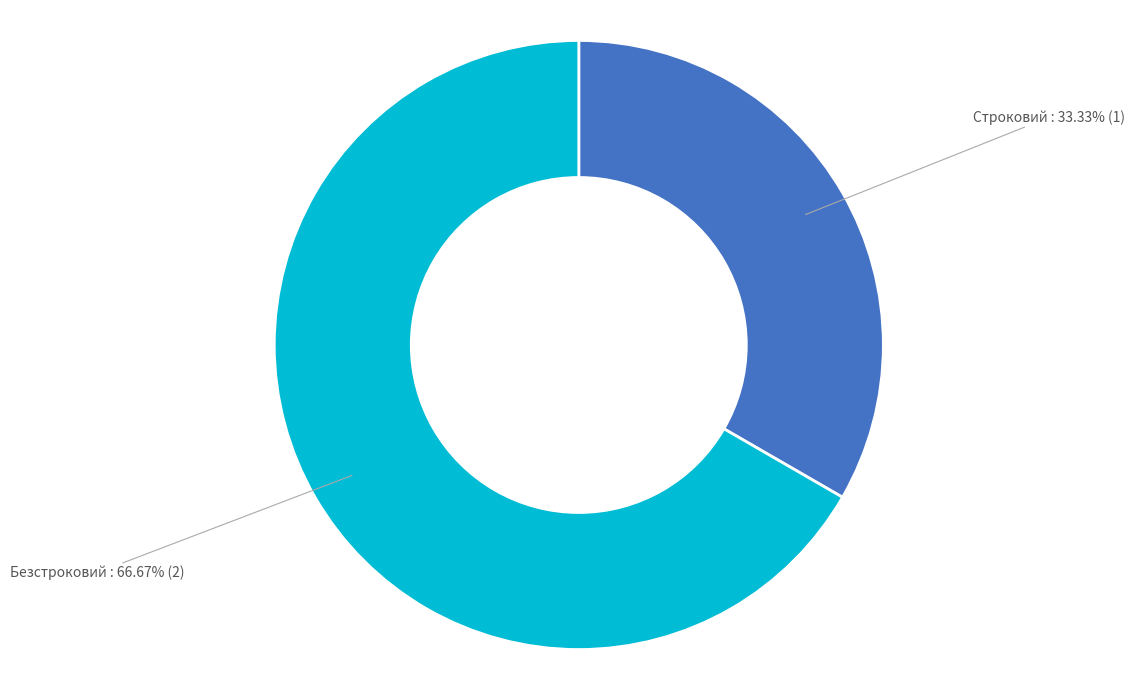

True or false: Безстроковий accounts for 67% of the total.

True